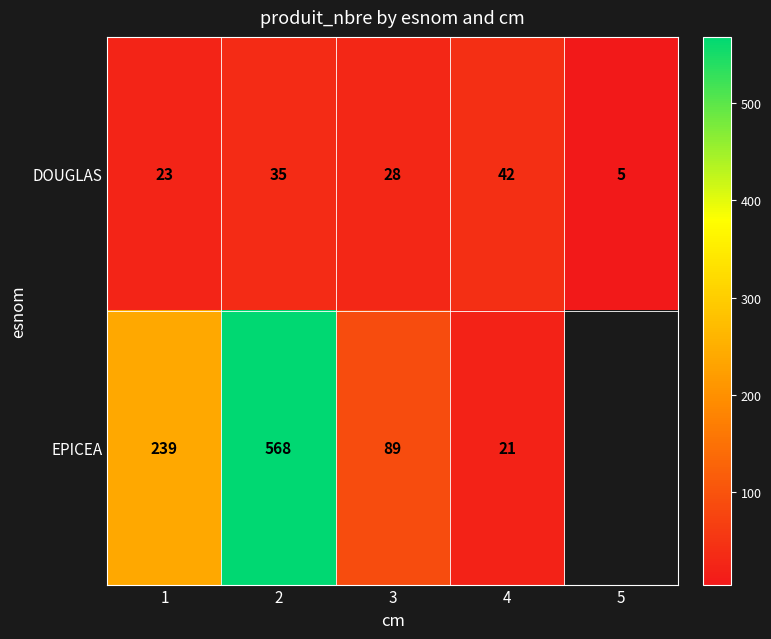

Which has a higher value, 1 or 3?

3